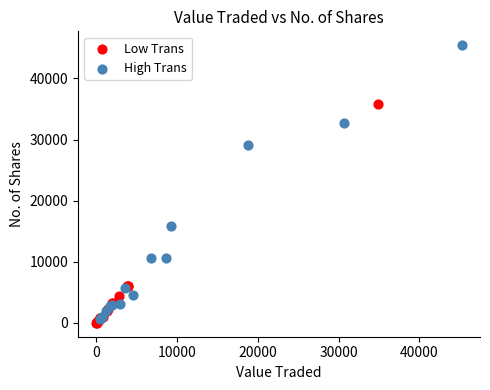

Which series has the widest spread of Y values?

High Trans